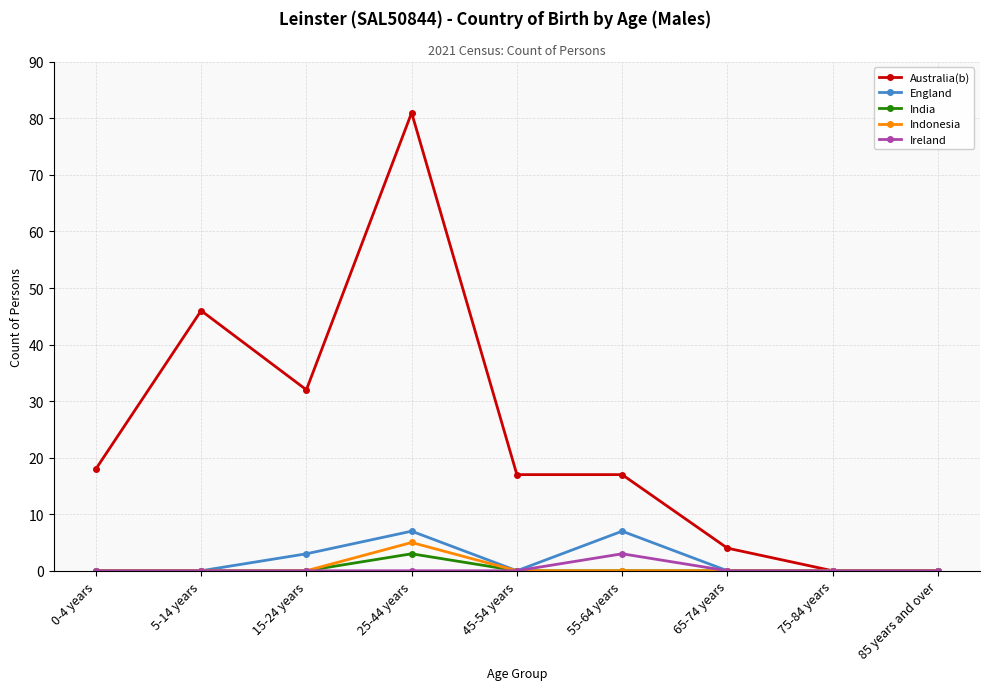

What is the maximum value shown in the chart?

81